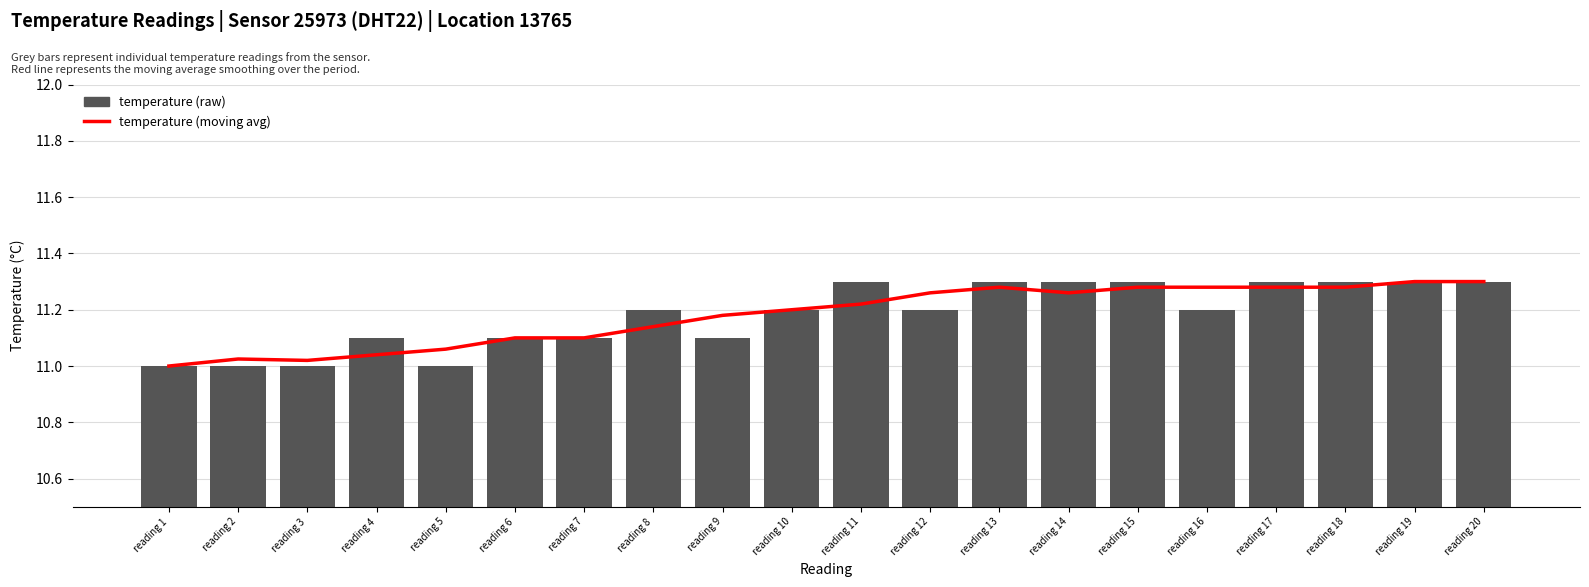

At which label does temperature (moving avg) reach its minimum?

reading 1